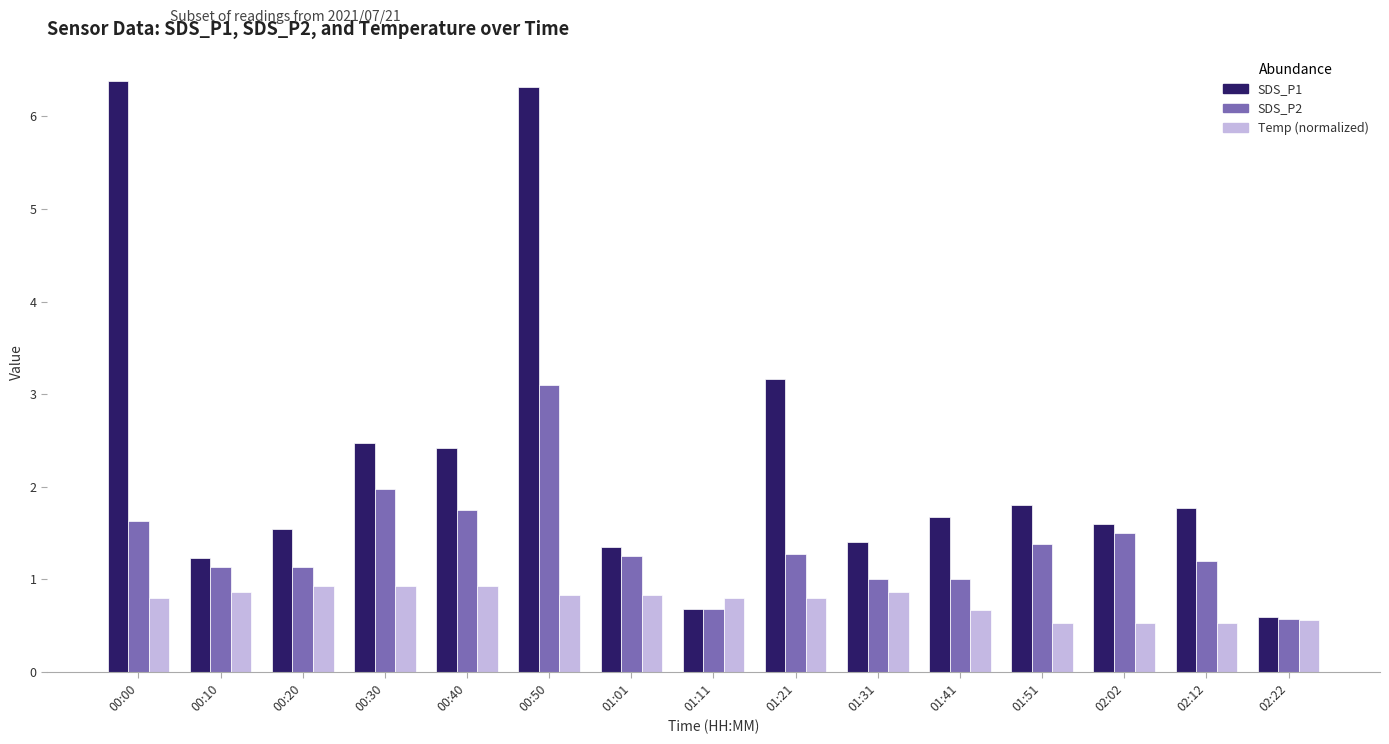

What is the maximum value shown in the chart?

6.4